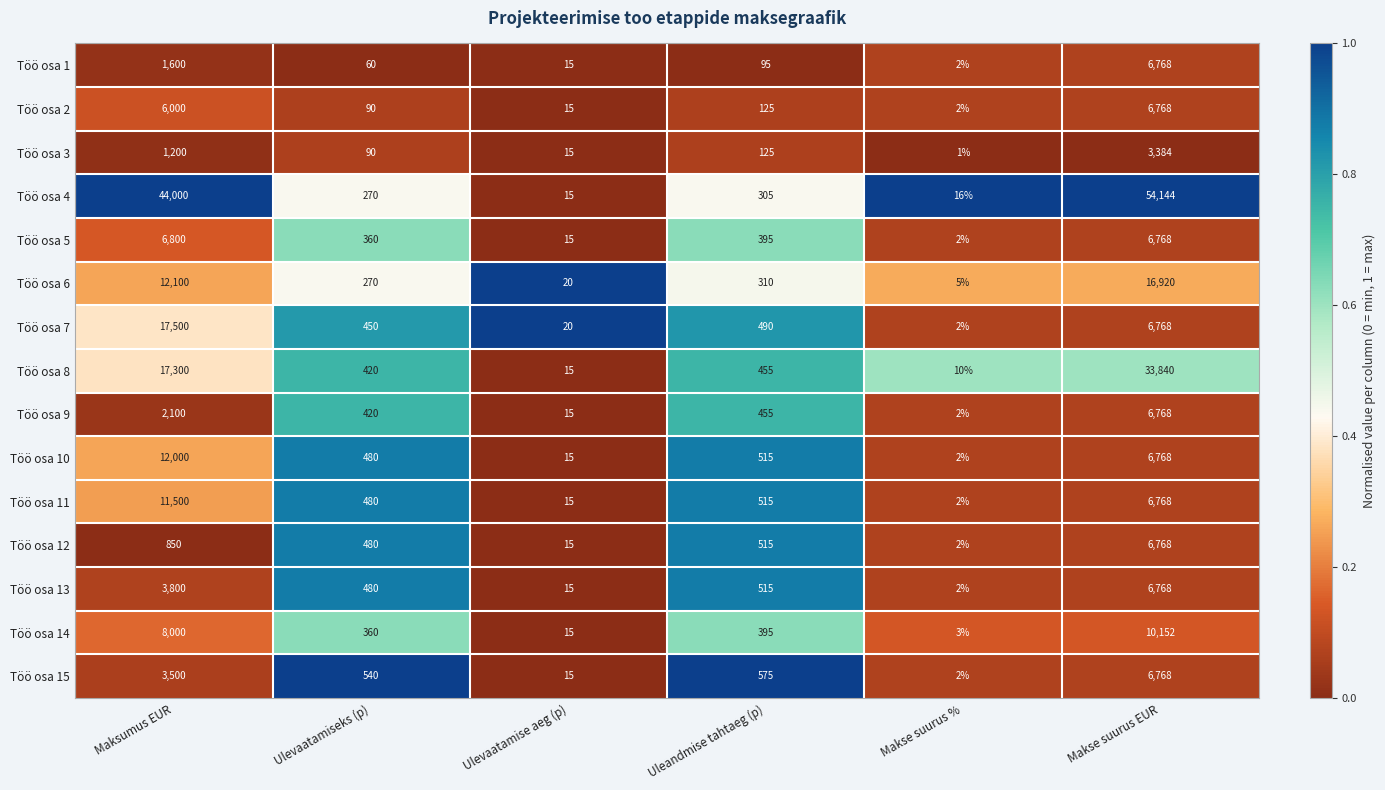

True or false: Töö osa 2 has a value of 50 at Ulevaatamiseks (p).

False